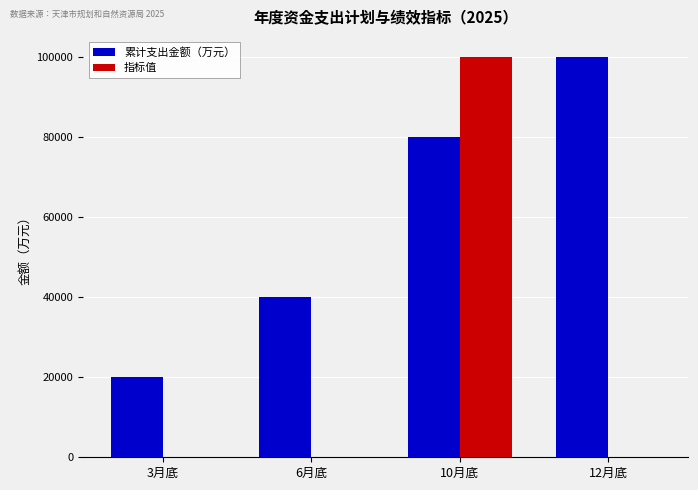

What is the difference between the 累计支出金额（万元） values at 12月底 and 3月底?

80000